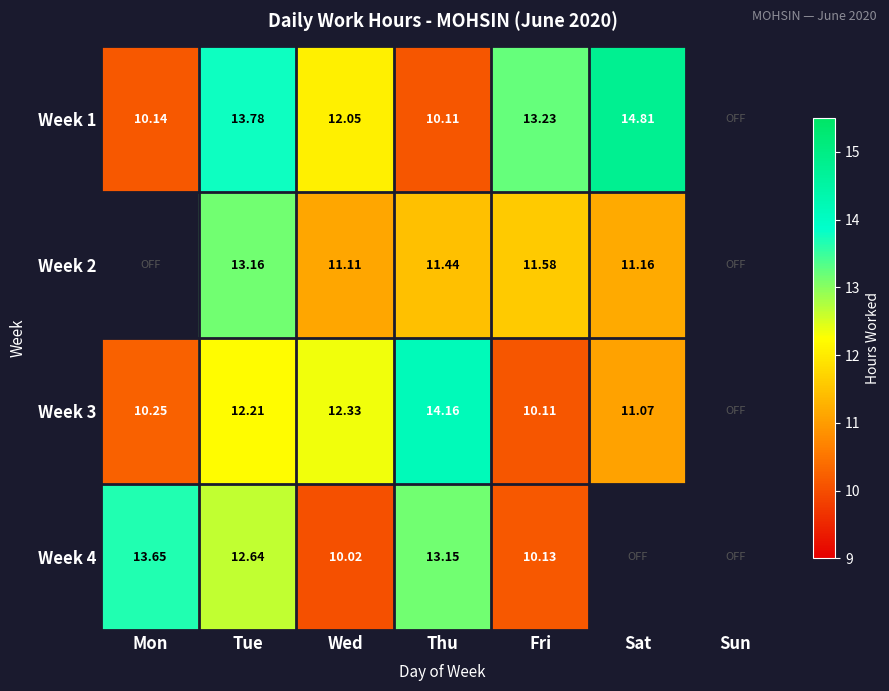

Which has a higher value, Wed or Fri?

Fri